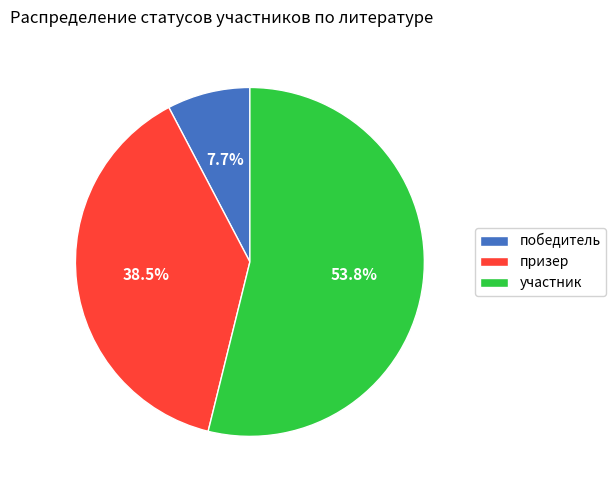

What is the ratio of the value at участник to the value at победитель?

7.0